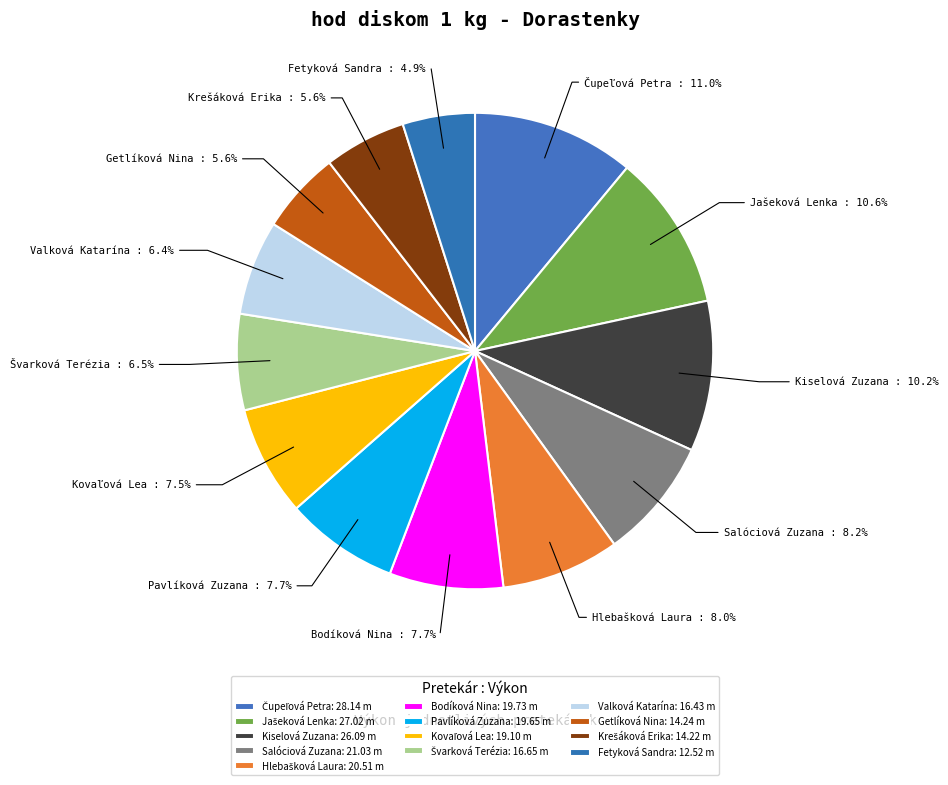

Is it true that Getlíková Nina is 1% of the pie?

False